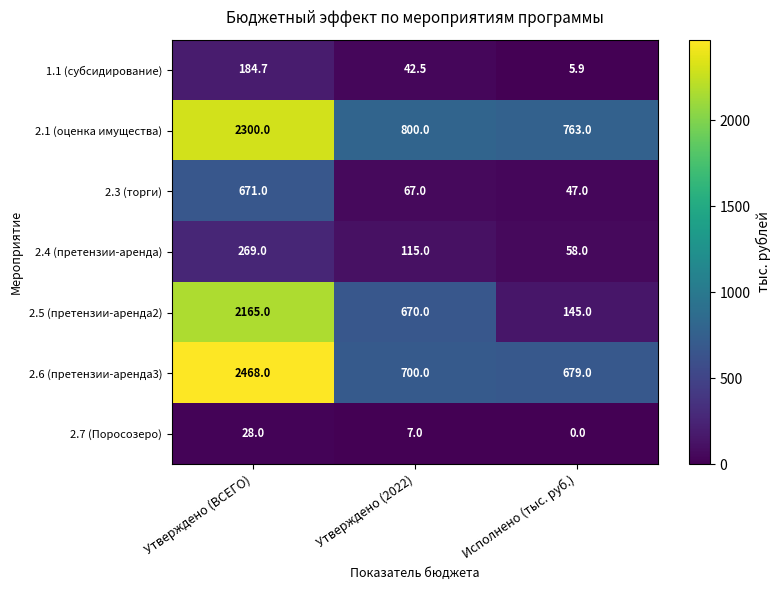

At Утверждено (2022), list the series in order from largest to smallest.

2.1 (оценка имущества), 2.6 (претензии-аренда3), 2.5 (претензии-аренда2), 2.4 (претензии-аренда), 2.3 (торги), 1.1 (субсидирование), 2.7 (Поросозеро)